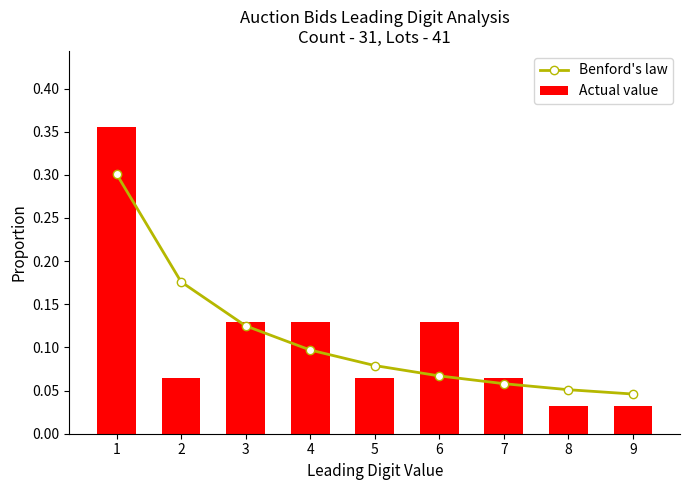

Which label corresponds to the smallest value in the chart?

8